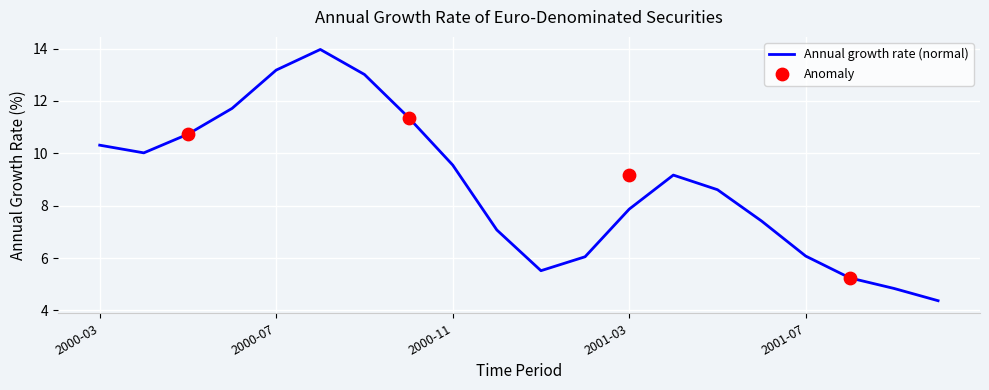

Between 2000-04 and 2001-01, which is larger?

2000-04